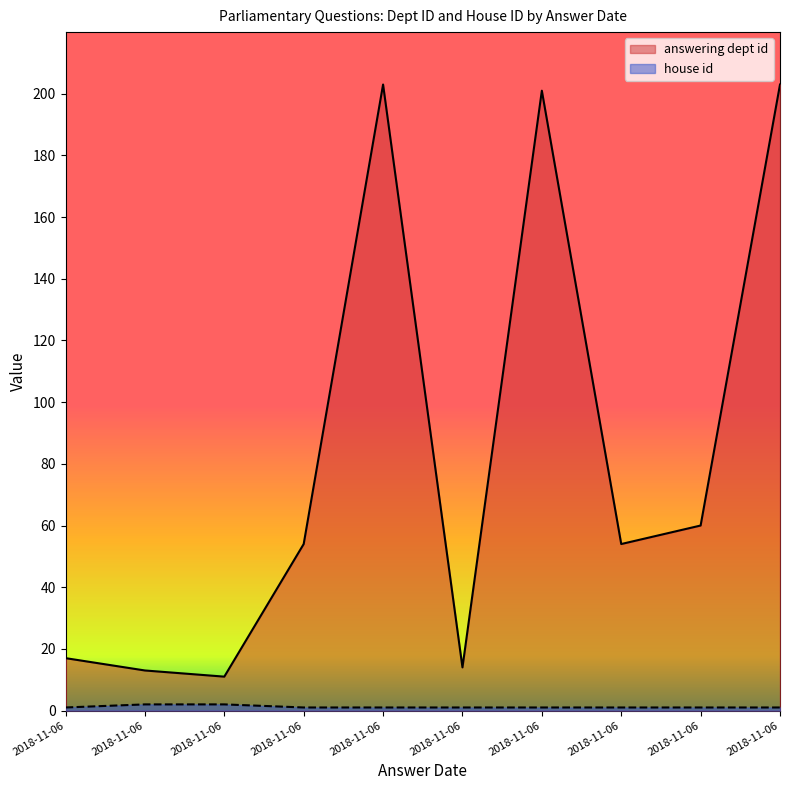

True or false: house id has a value of 2 at 2018-11-06.

False